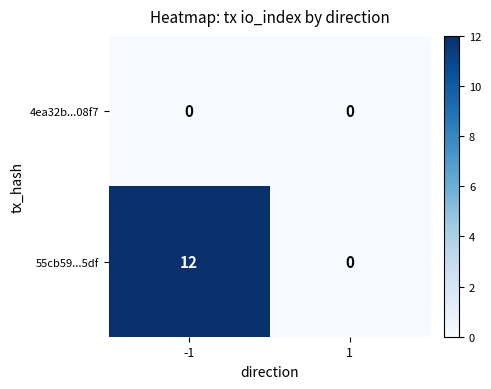

At which category is the sum across all series the highest?

-1